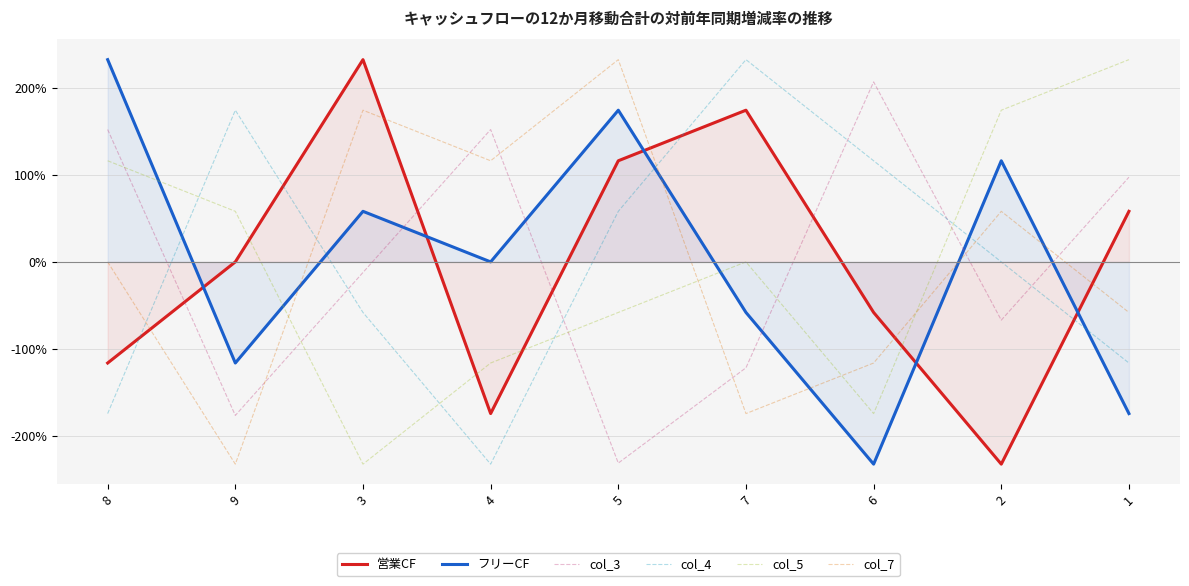

What is the maximum value shown in the chart?

232.4